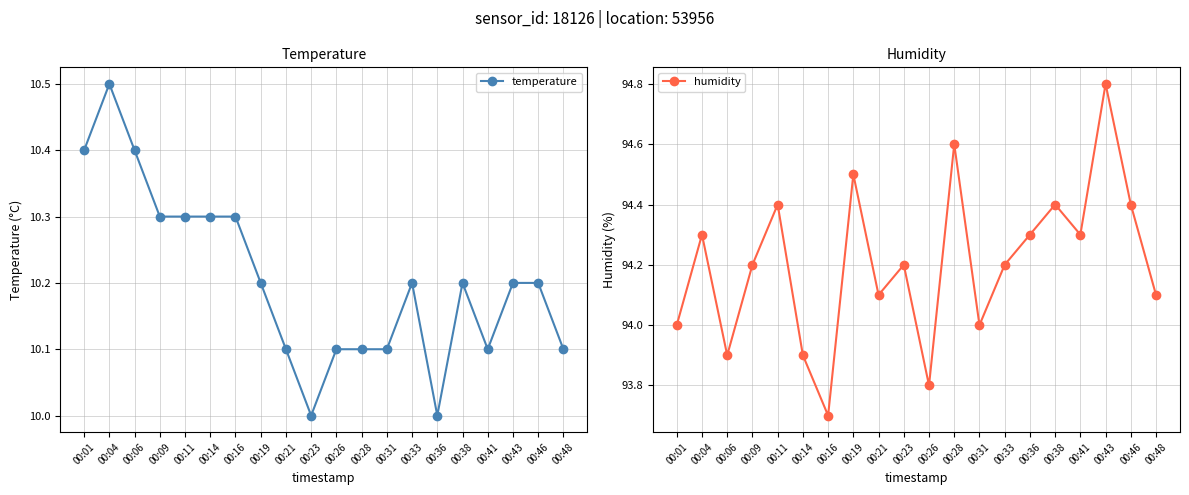

What is the value of the humidity point at the 16th from the left?

94.4